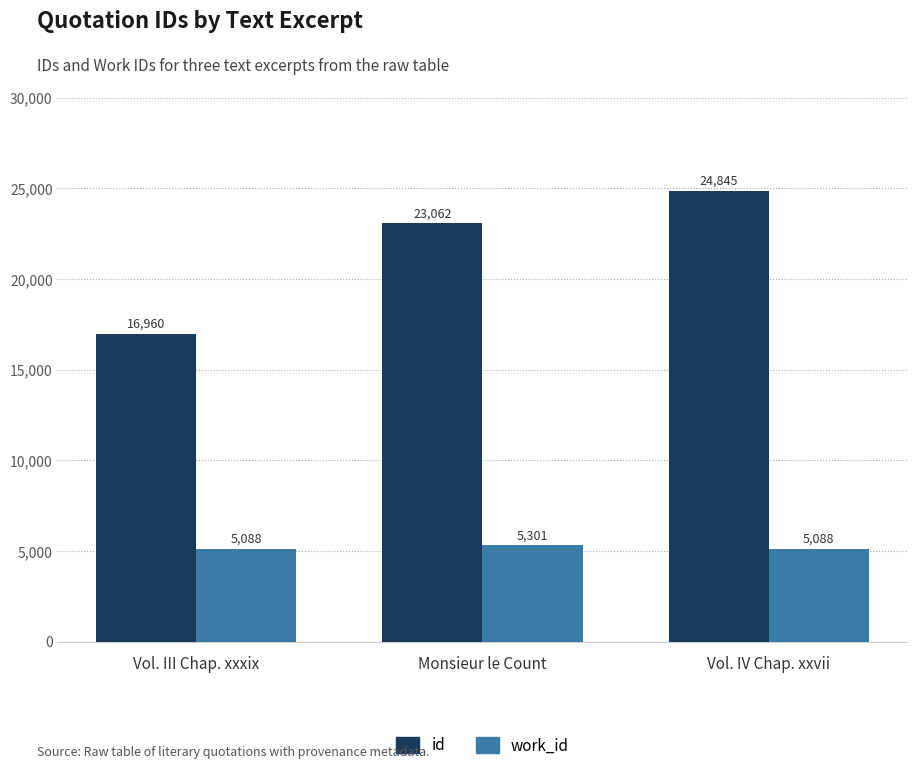

Rank the series at Vol. IV Chap. xxvii from lowest to highest value.

work_id, id